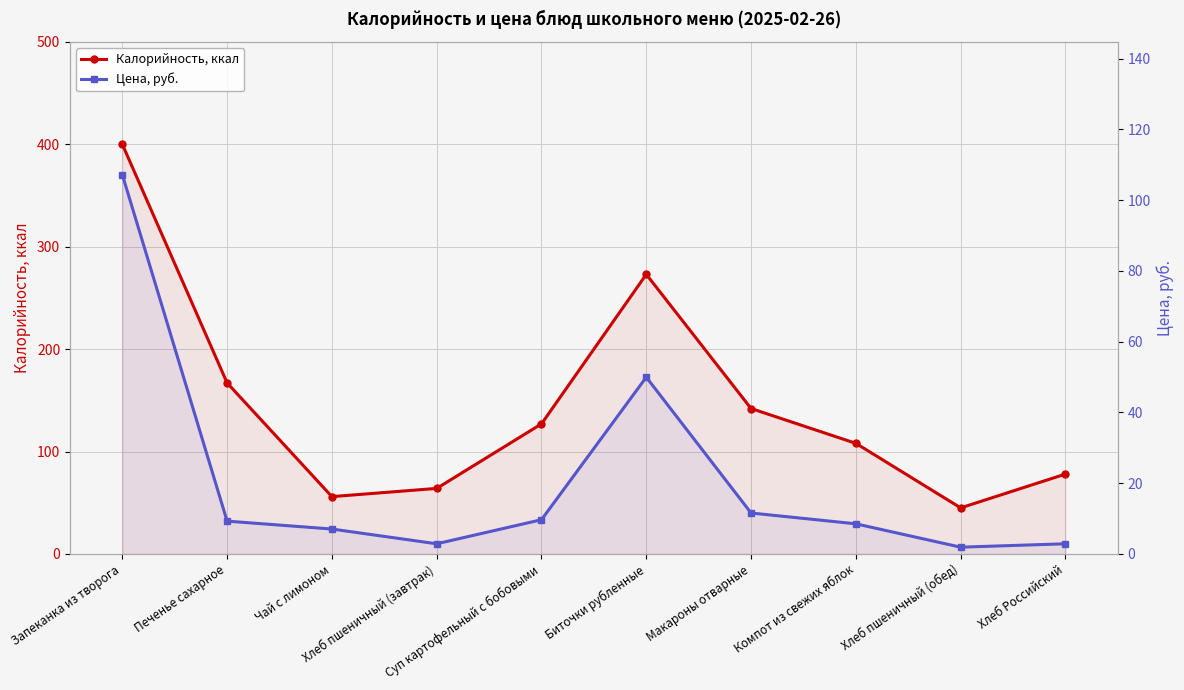

What is the difference between the second highest and minimum values in the Цена, руб. series?

48.0